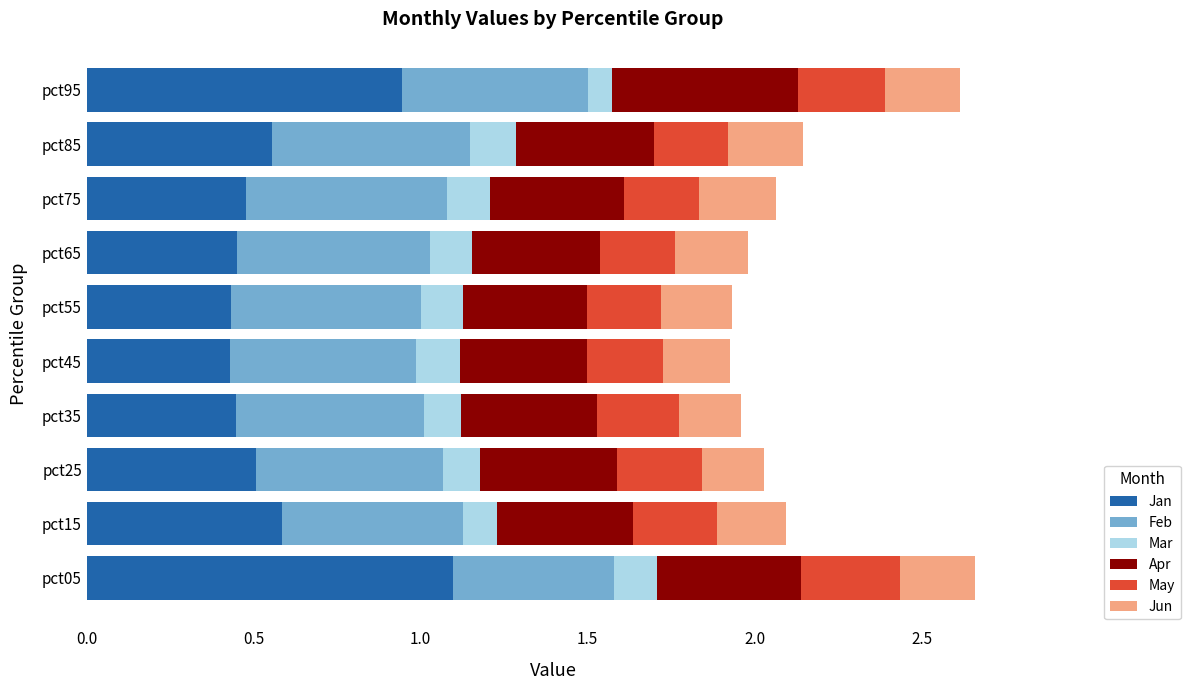

What is the total value across all series at pct55?

1.9